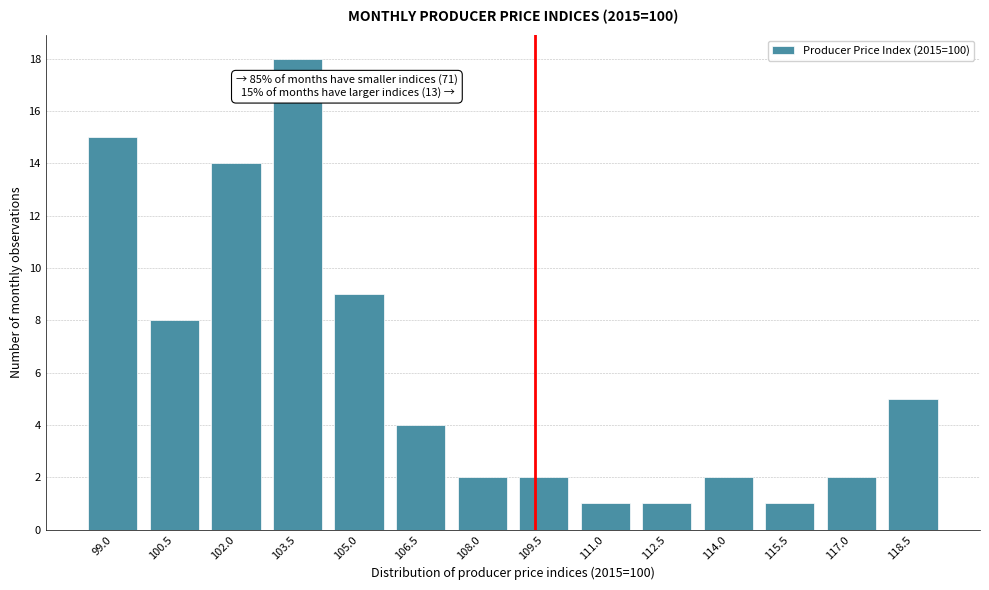

Reading left to right, extract all data points from this chart.

99.0=15	100.5=8	102.0=14	103.5=18	105.0=9	106.5=4	108.0=2	109.5=2	111.0=1	112.5=1	114.0=2	115.5=1	117.0=2	118.5=5